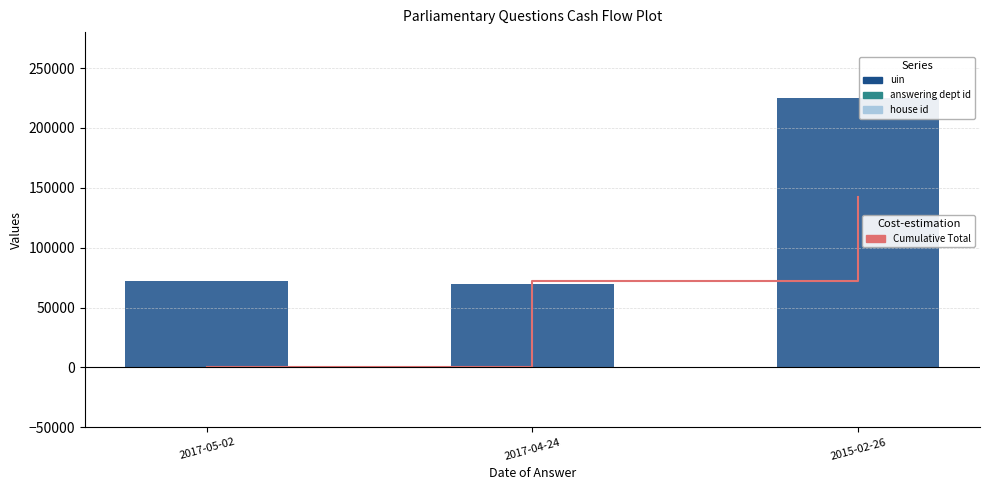

Between 2017-04-24 and 2015-02-26, which series saw the biggest shift?

uin